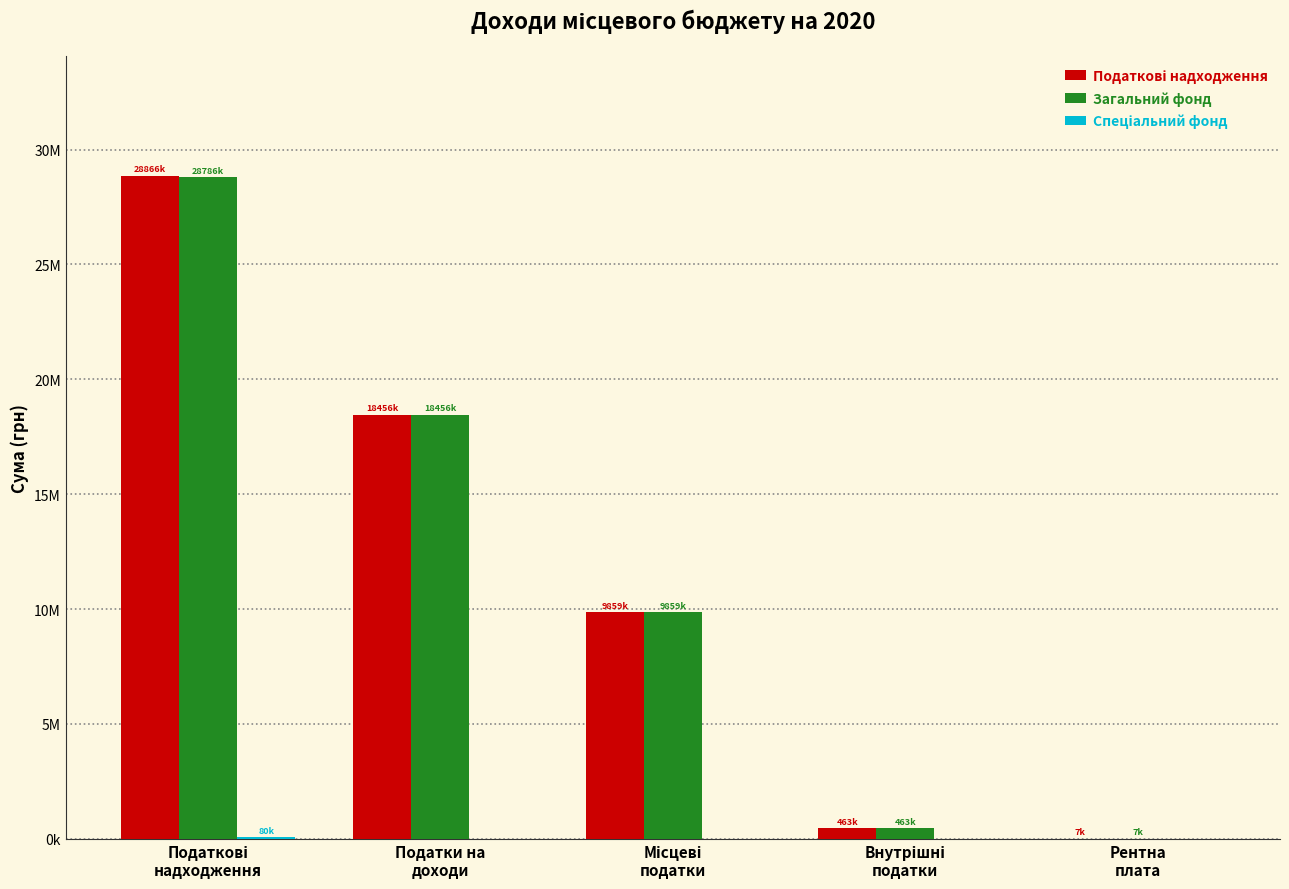

What is the label of the 3rd bar from the left?

Місцеві
податки